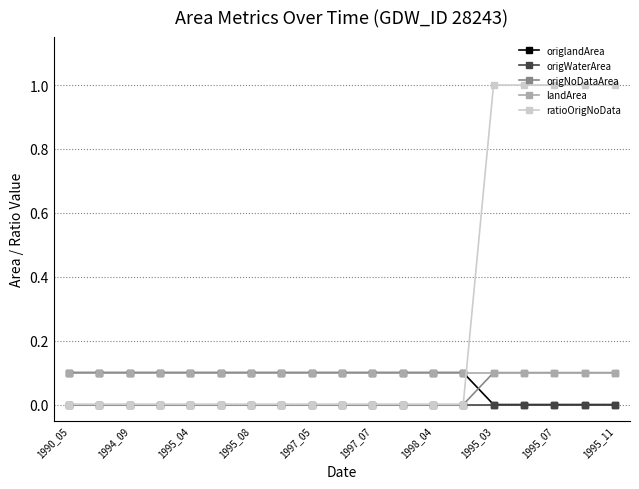

Which series has the widest spread of values?

ratioOrigNoData